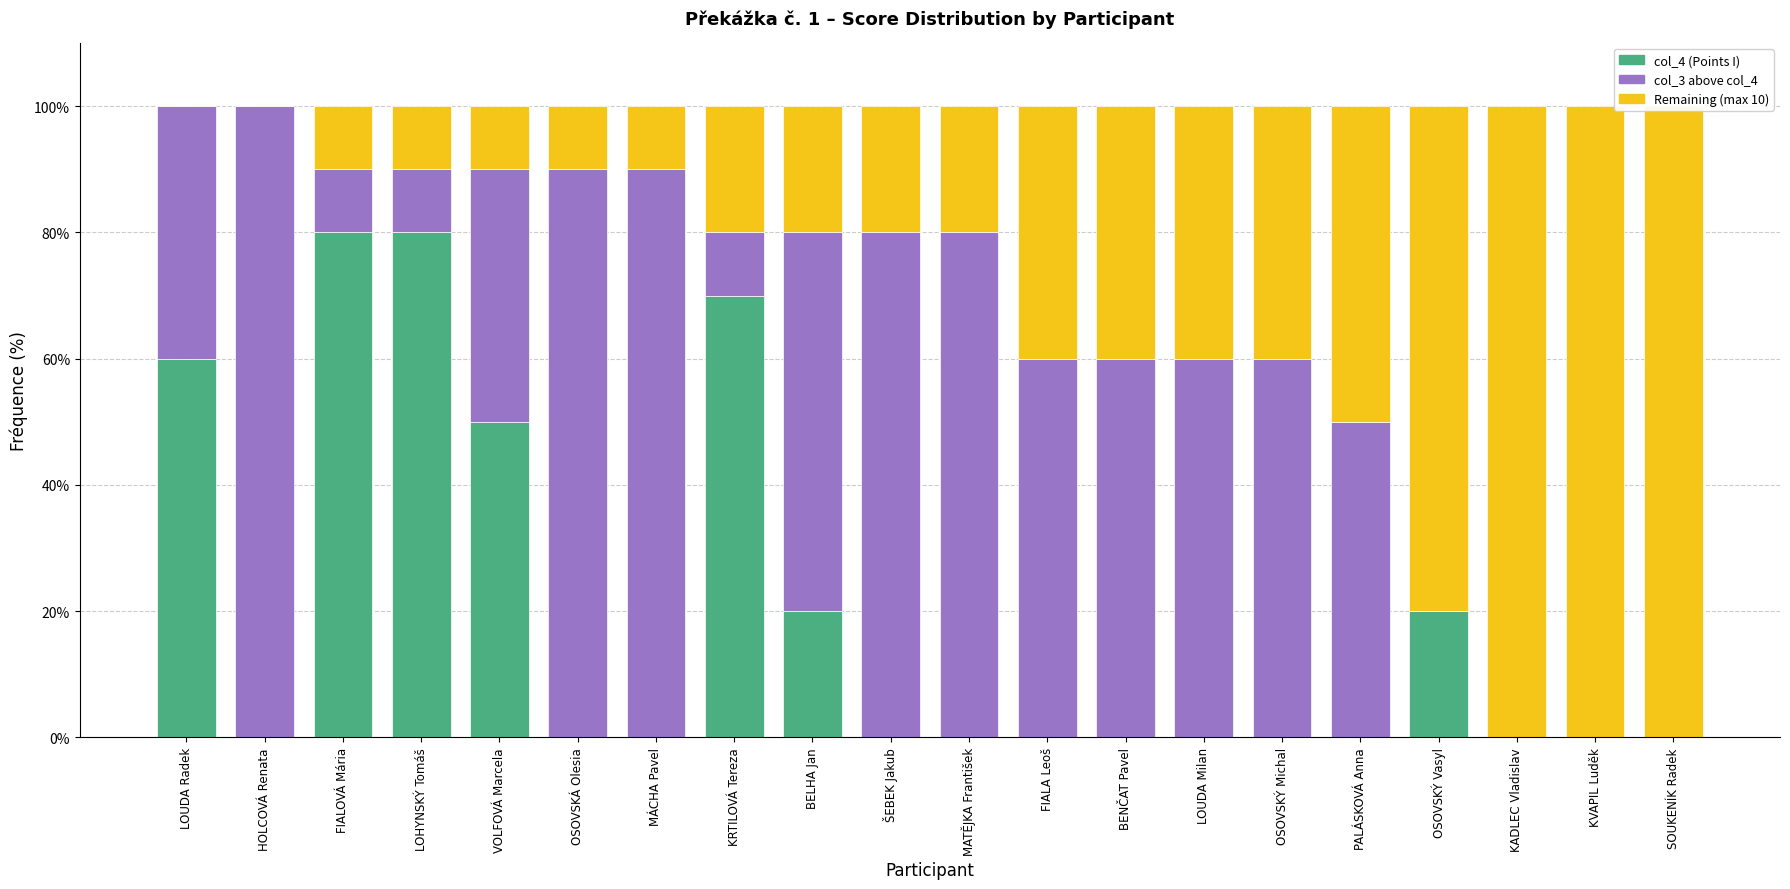

Is it true that Remaining (max 10) equals 137 at KADLEC Vladislav?

False